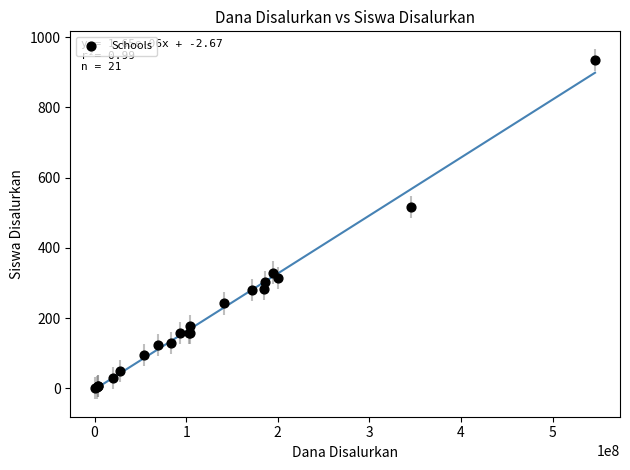

What Y value in the scatter plot is closest to 468?

517